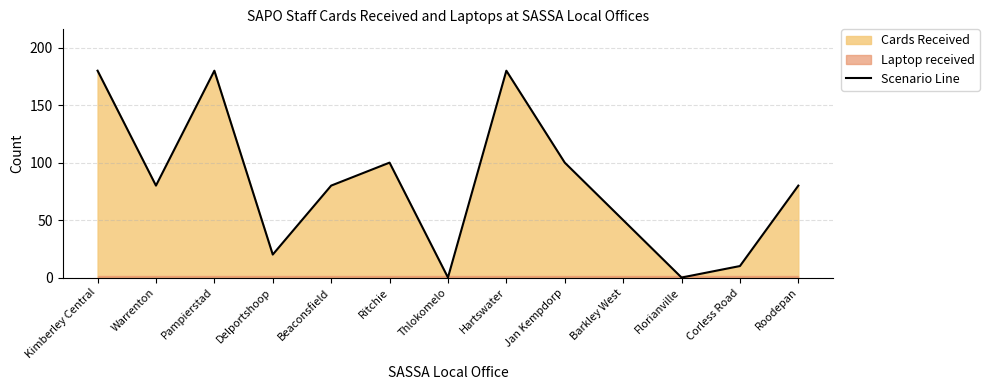

How many lines are shown in the chart?

1